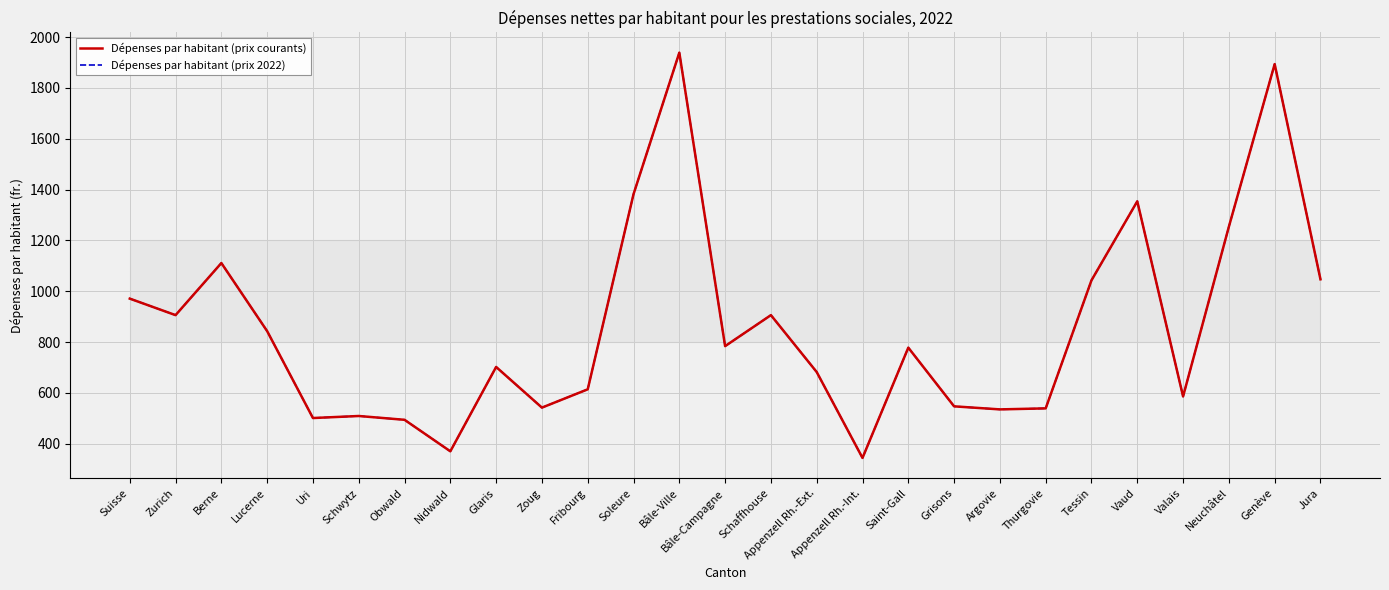

What is the greatest value displayed?

1939